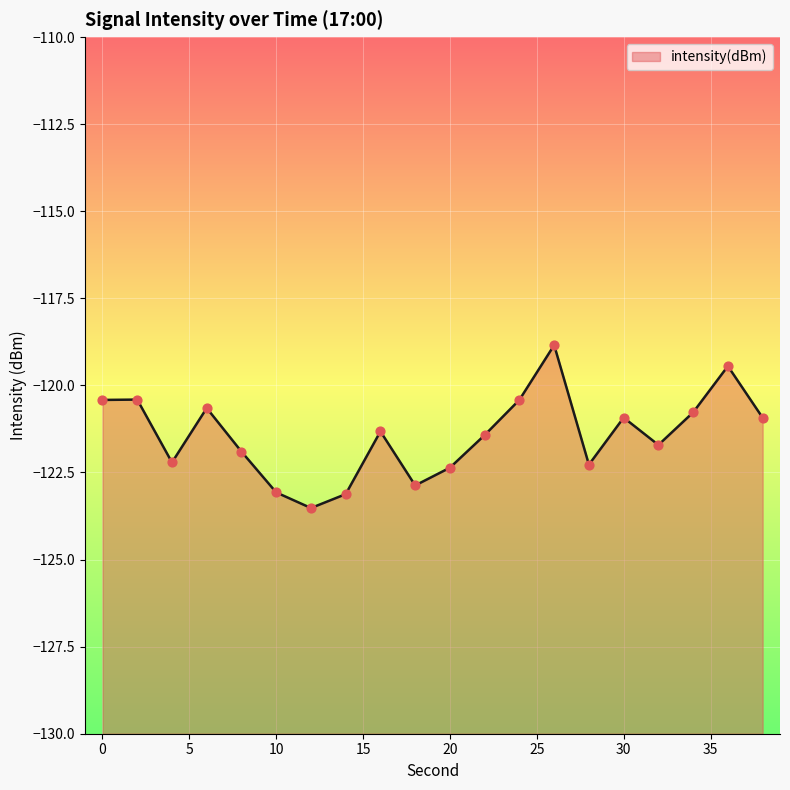

What is the change in value from 22 to 32?

-0.3